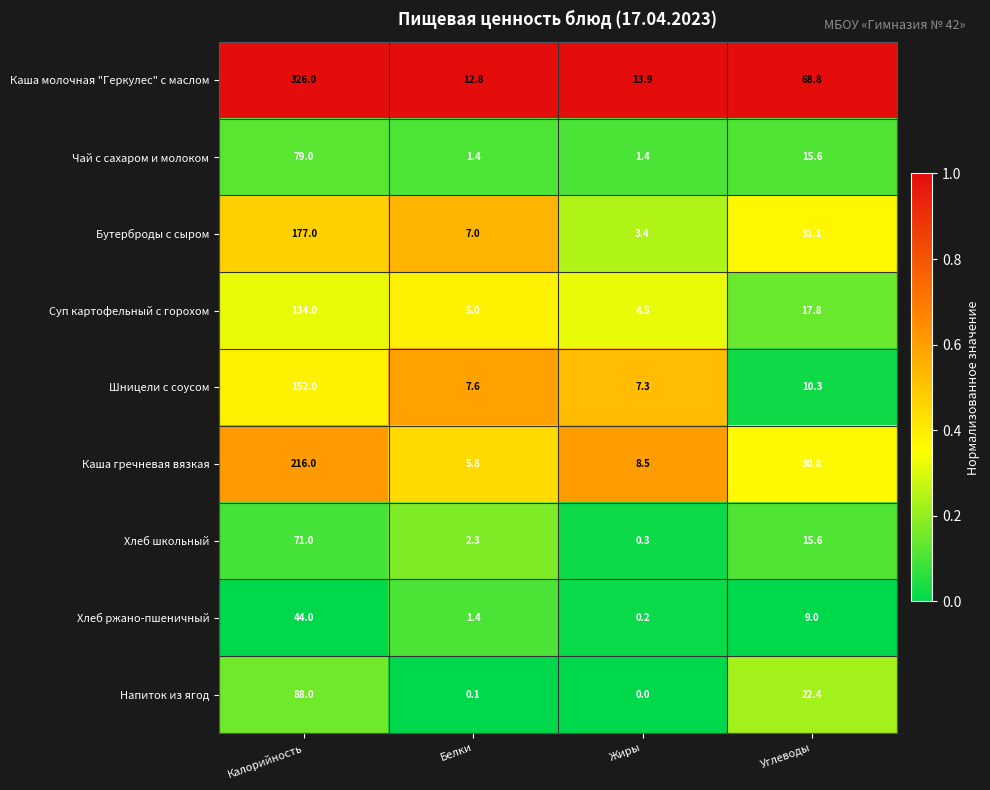

At which category is the sum across all series the highest?

Калорийность